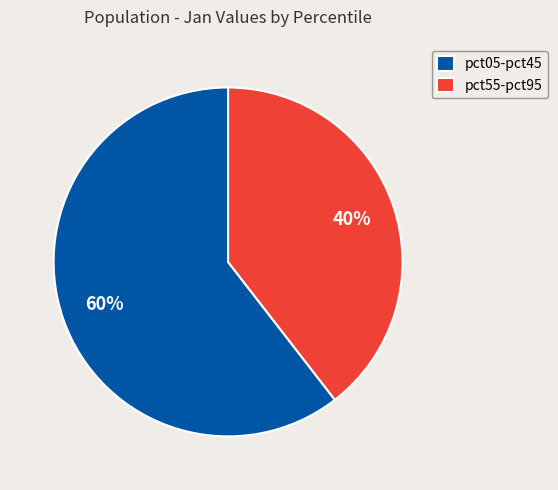

What is the largest slice in the pie chart?

pct05-pct45